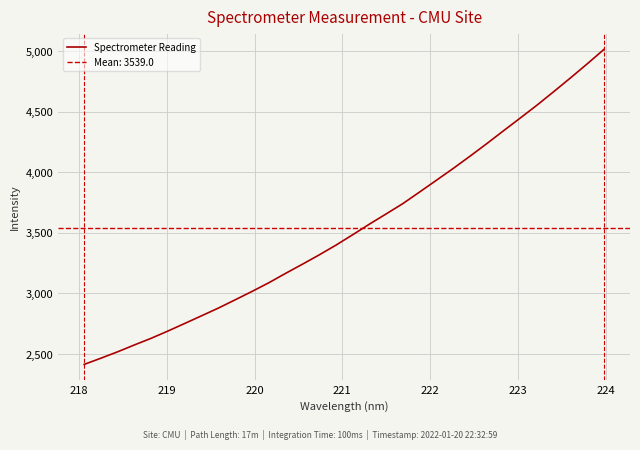

What is the minimum value for Spectrometer Reading?

2414.1